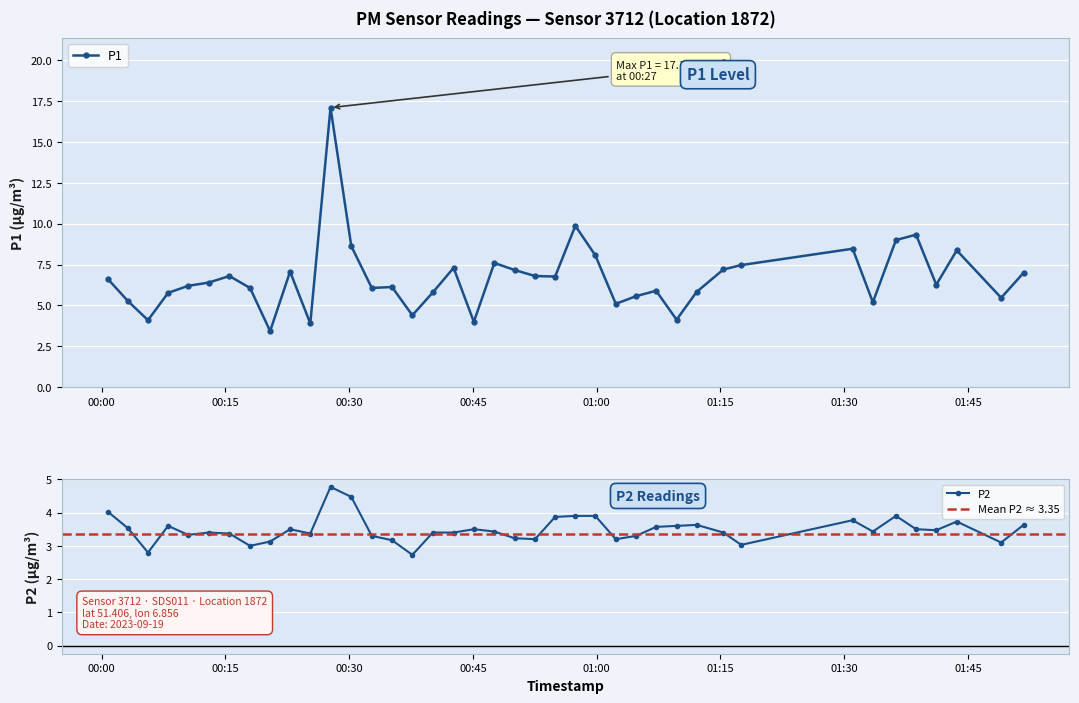

True or false: P1 and P2 cross at least once.

False